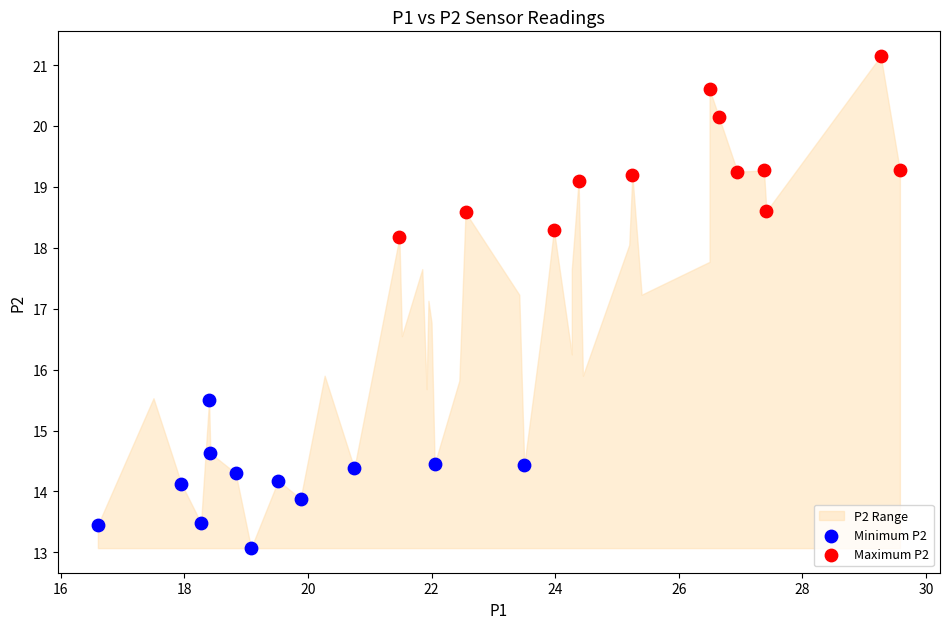

Which series reaches the minimum Y coordinate?

Minimum P2